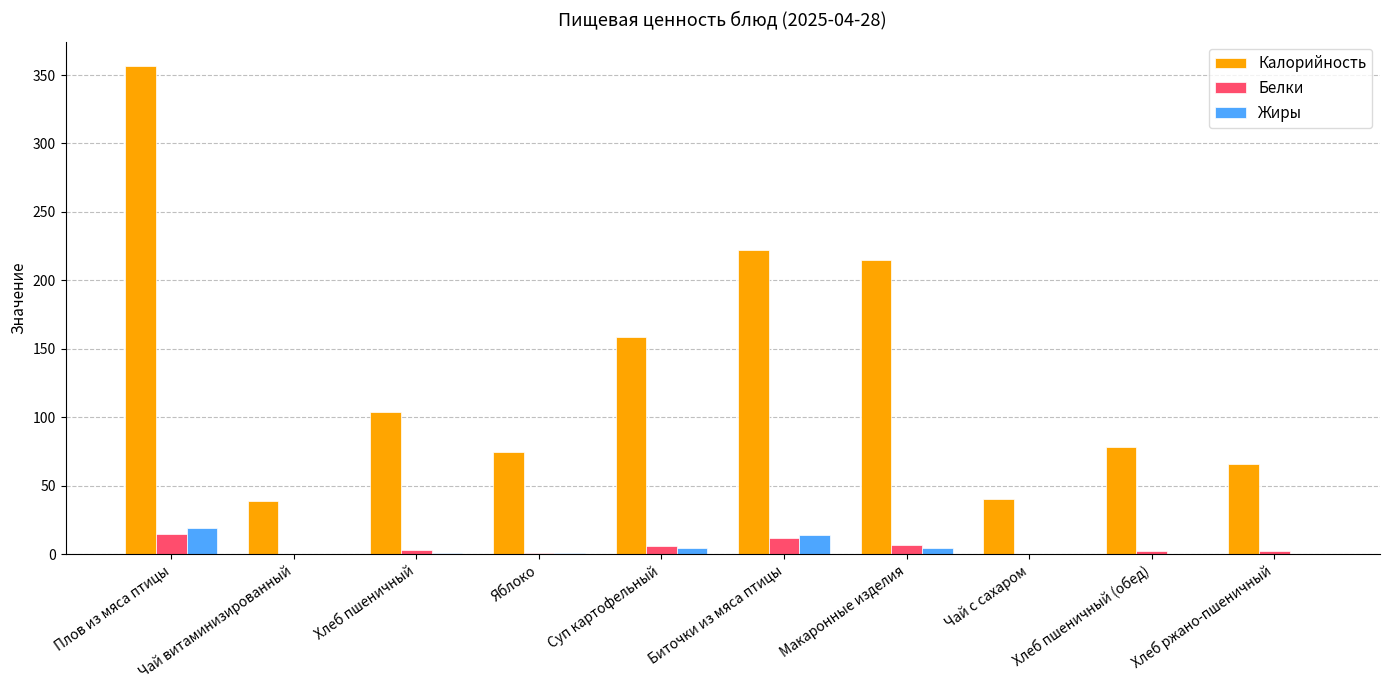

At which category does the chart reach its peak across all series?

Плов из мяса птицы